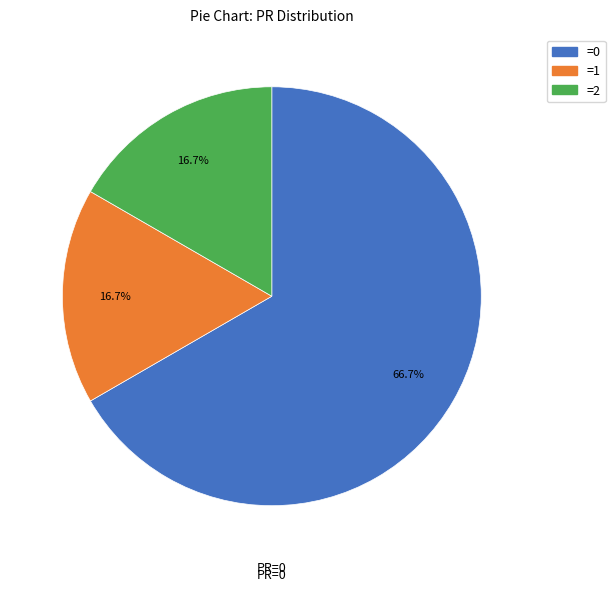

To the nearest percent, what is the difference between the largest and smallest slice percentages?

50%